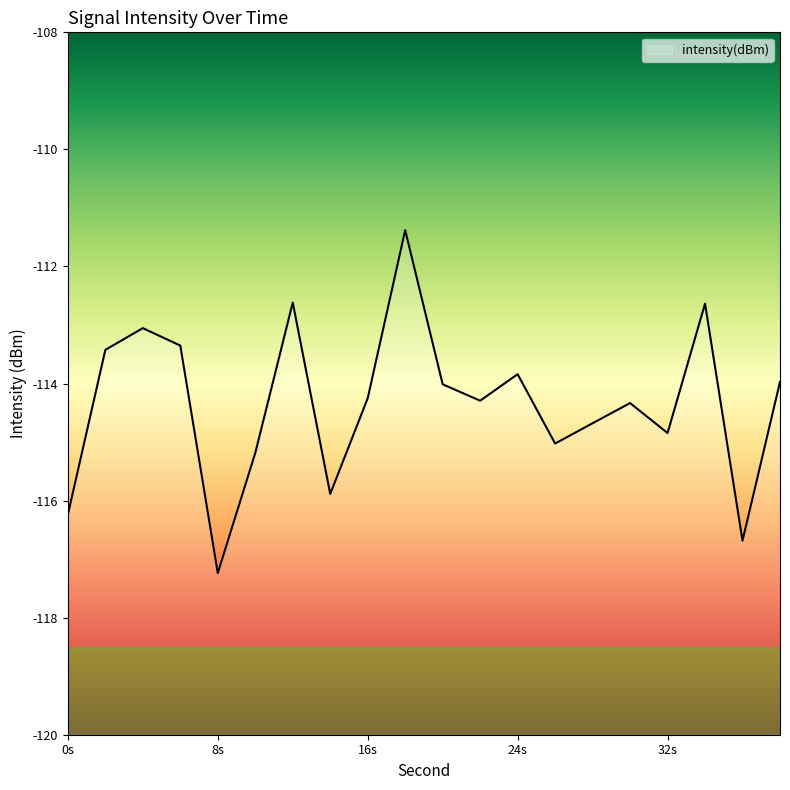

At which category does the data reach its first local peak?

4